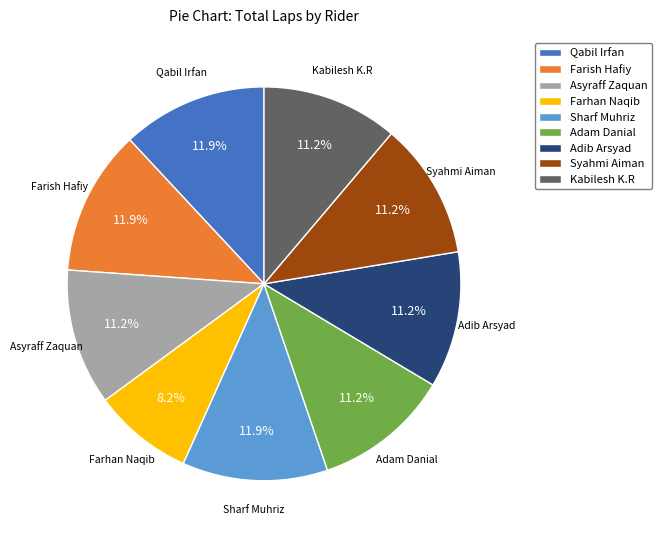

The Asyraff Zaquan slice represents 5% of the pie. True or false?

False